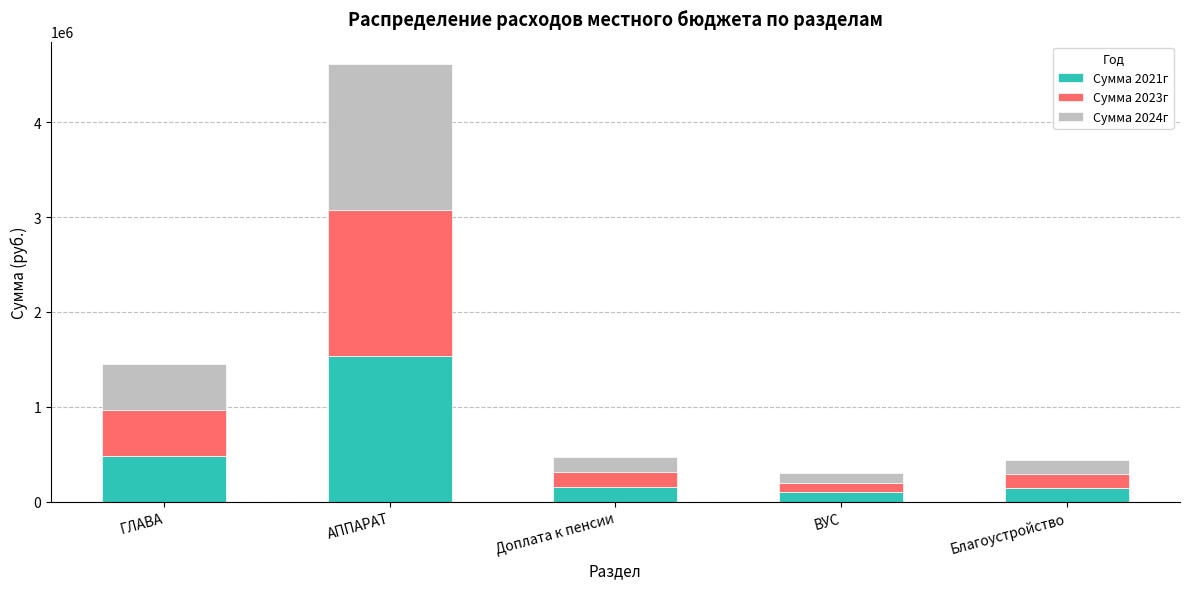

Does the chart contain any negative values?

No